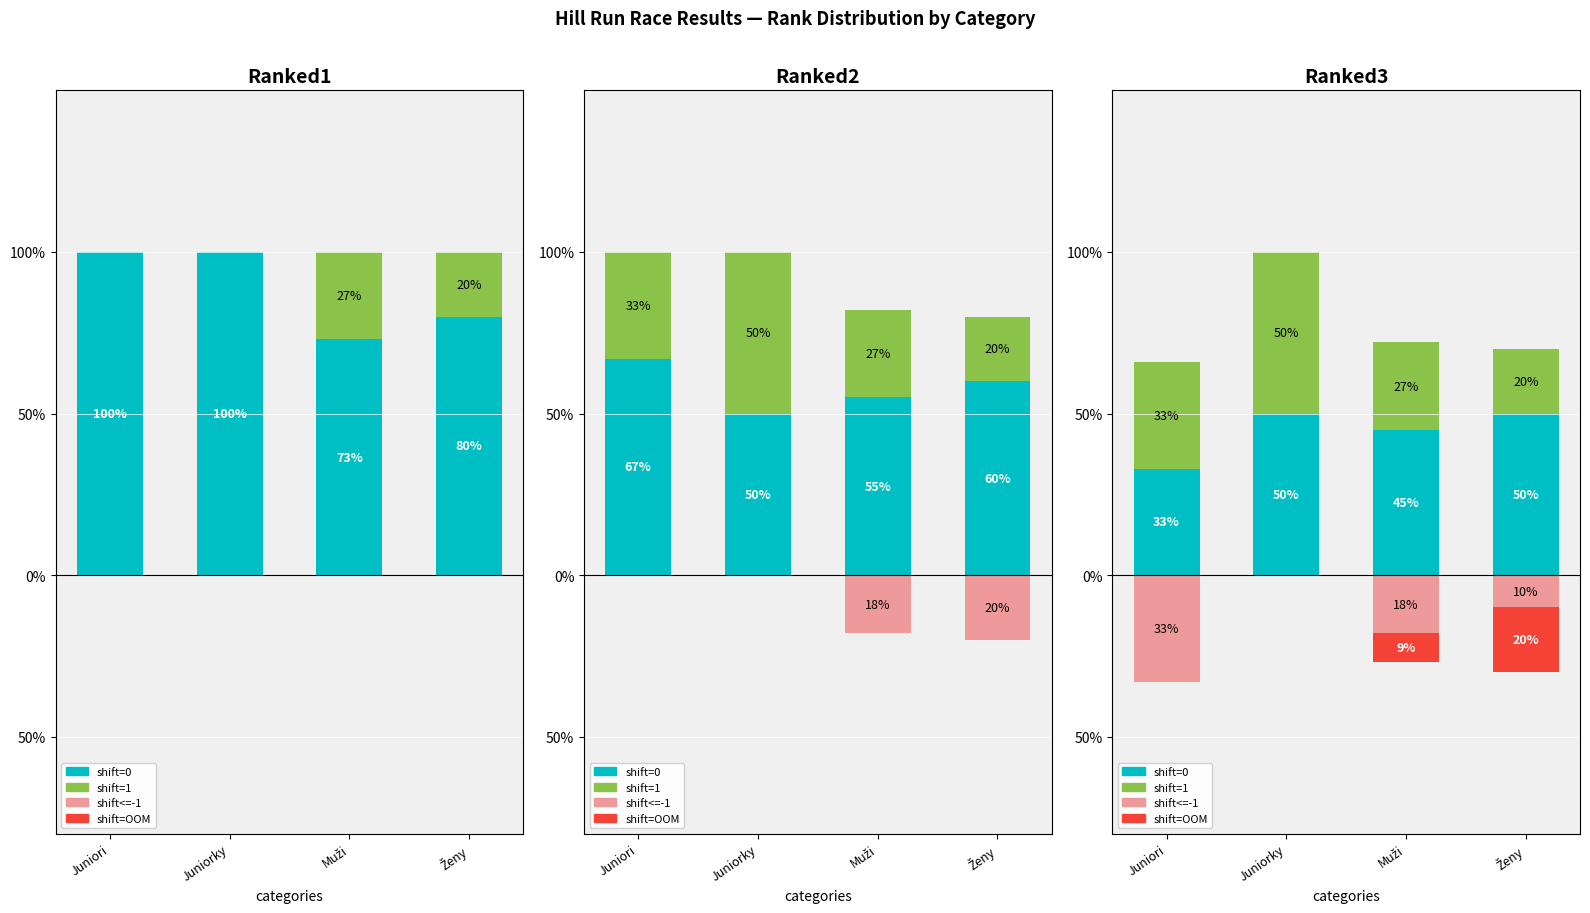

Which label corresponds to the largest value in the chart?

Juniorky